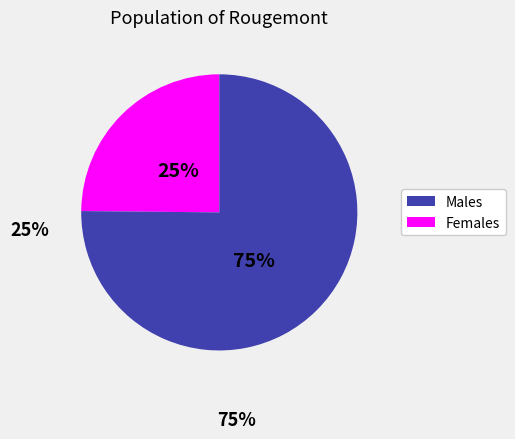

Does any single category account for the majority?

Yes